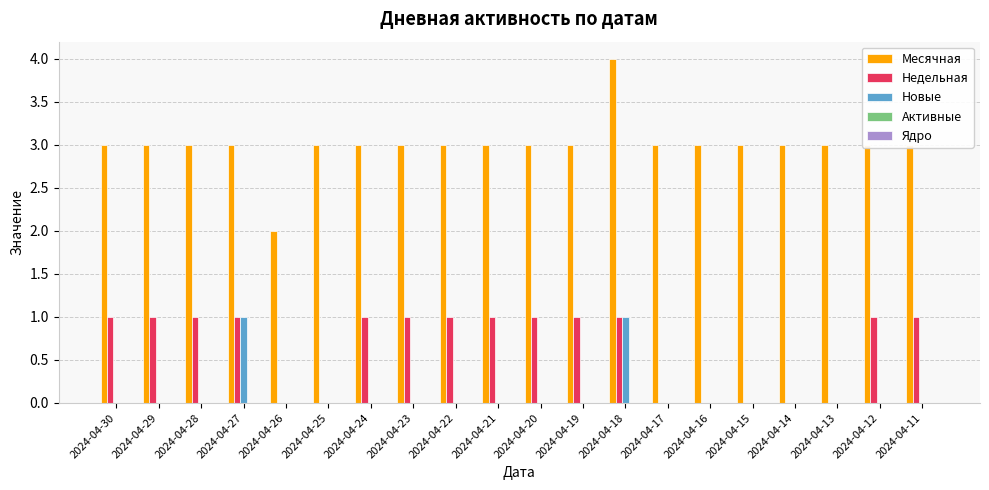

The Новые series shows 0 at 2024-04-16. True or false?

True